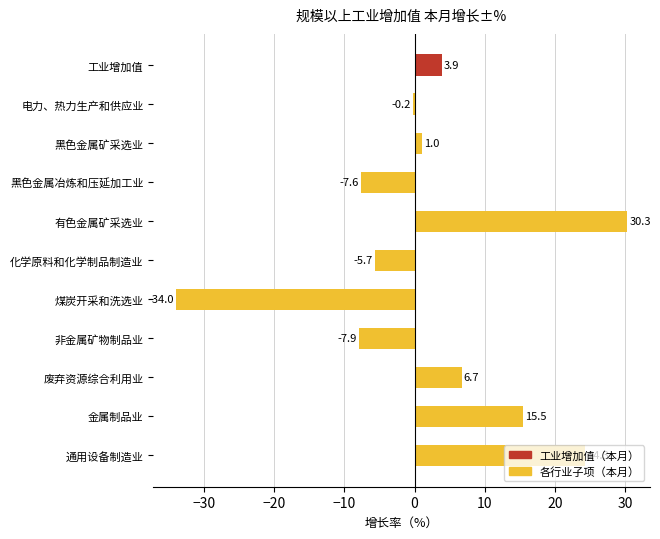

What is the greatest value displayed?

30.3